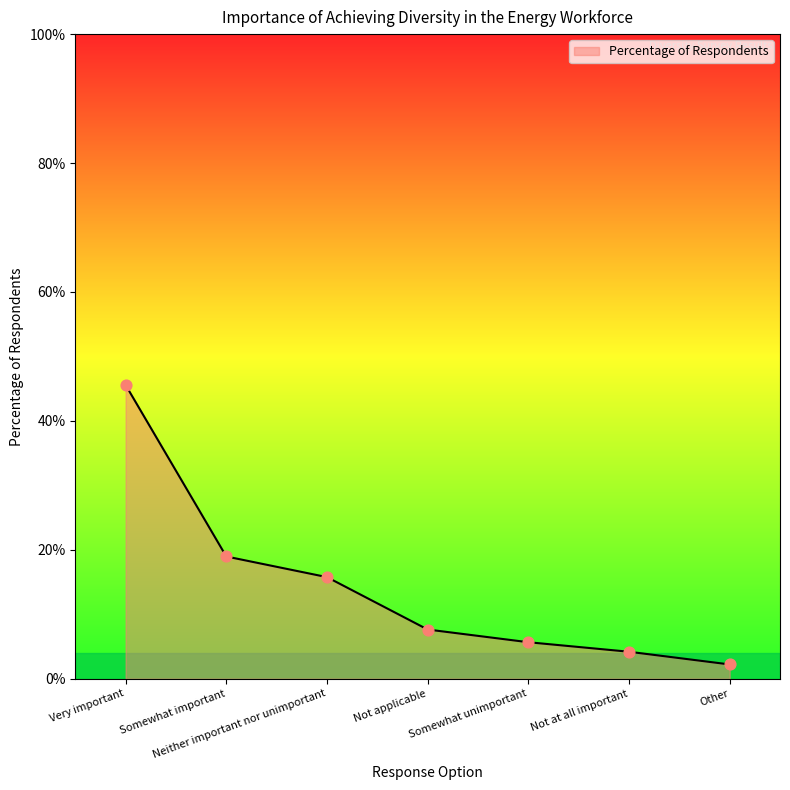

Which has a higher value, Somewhat important or Somewhat unimportant?

Somewhat important